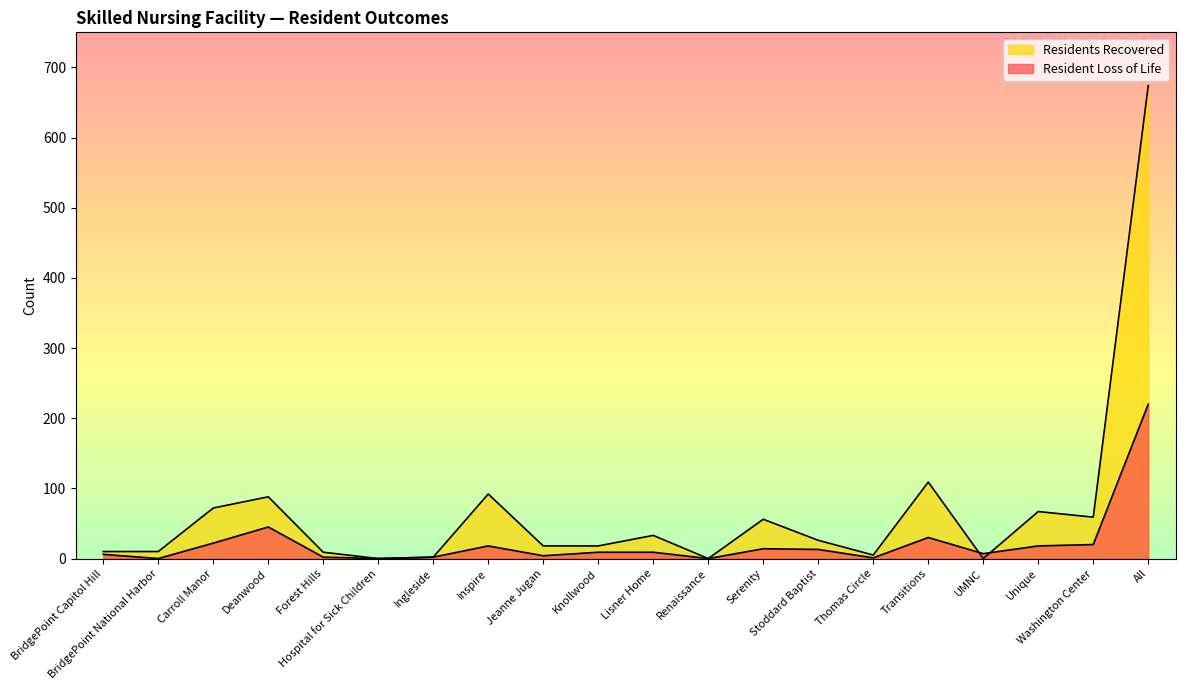

Reading right to left, what are all the values shown in this chart?

Resident Loss of Life: All=220	Washington Center=20	Unique=18	UMNC=7	Transitions=30	Thomas Circle=1	Stoddard Baptist=13	Serenity=14	Renaissance=0	Lisner Home=9	Knollwood=9	Jeanne Jugan=4	Inspire=18	Ingleside=2	Hospital for Sick Children=0	Forest Hills=2	Deanwood=45	Carroll Manor=22	BridgePoint National Harbor=0	BridgePoint Capitol Hill=6
Residents Recovered: All=674	Washington Center=59	Unique=67	UMNC=0	Transitions=109	Thomas Circle=5	Stoddard Baptist=26	Serenity=56	Renaissance=0	Lisner Home=33	Knollwood=18	Jeanne Jugan=18	Inspire=92	Ingleside=2	Hospital for Sick Children=0	Forest Hills=9	Deanwood=88	Carroll Manor=72	BridgePoint National Harbor=10	BridgePoint Capitol Hill=10